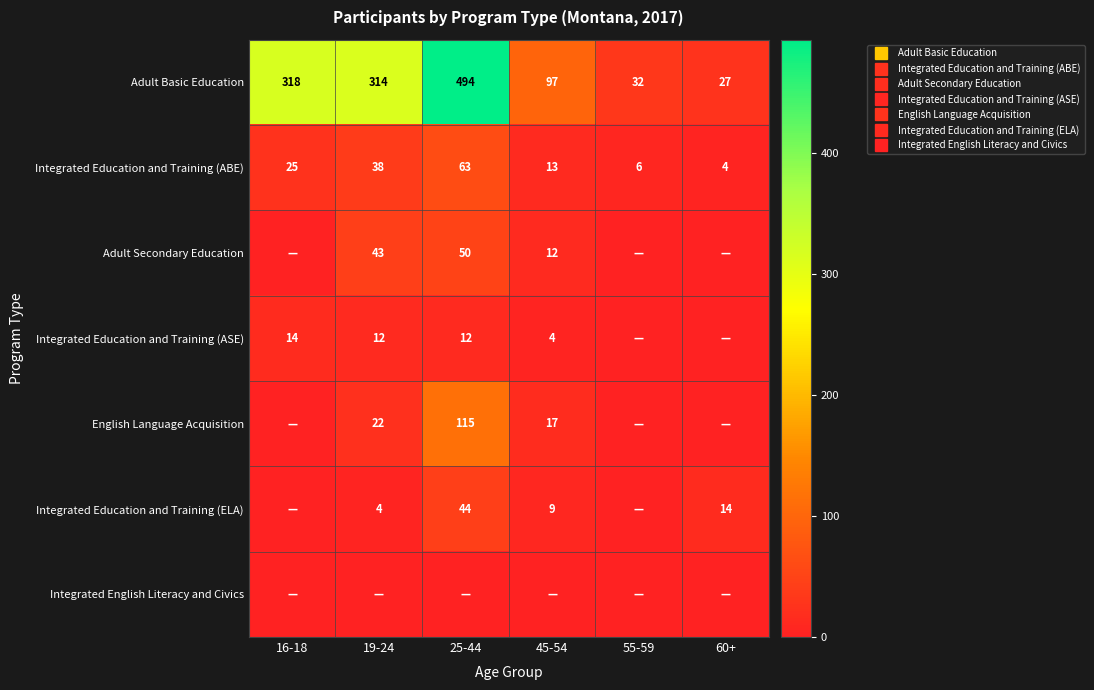

How many values in Integrated Education and Training (ELA) are above zero?

4